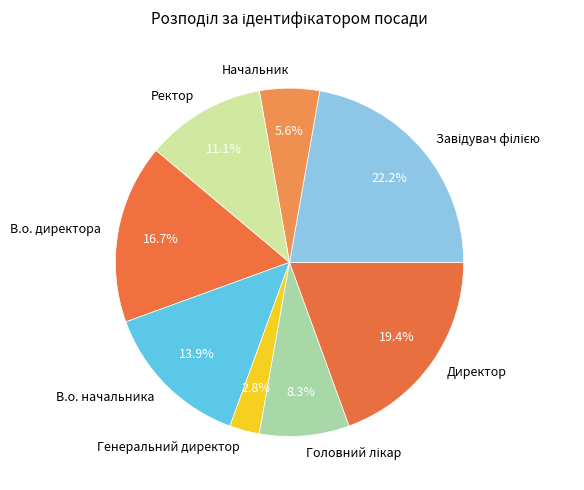

To the nearest percent, what is the difference between the largest and smallest slice percentages?

19%